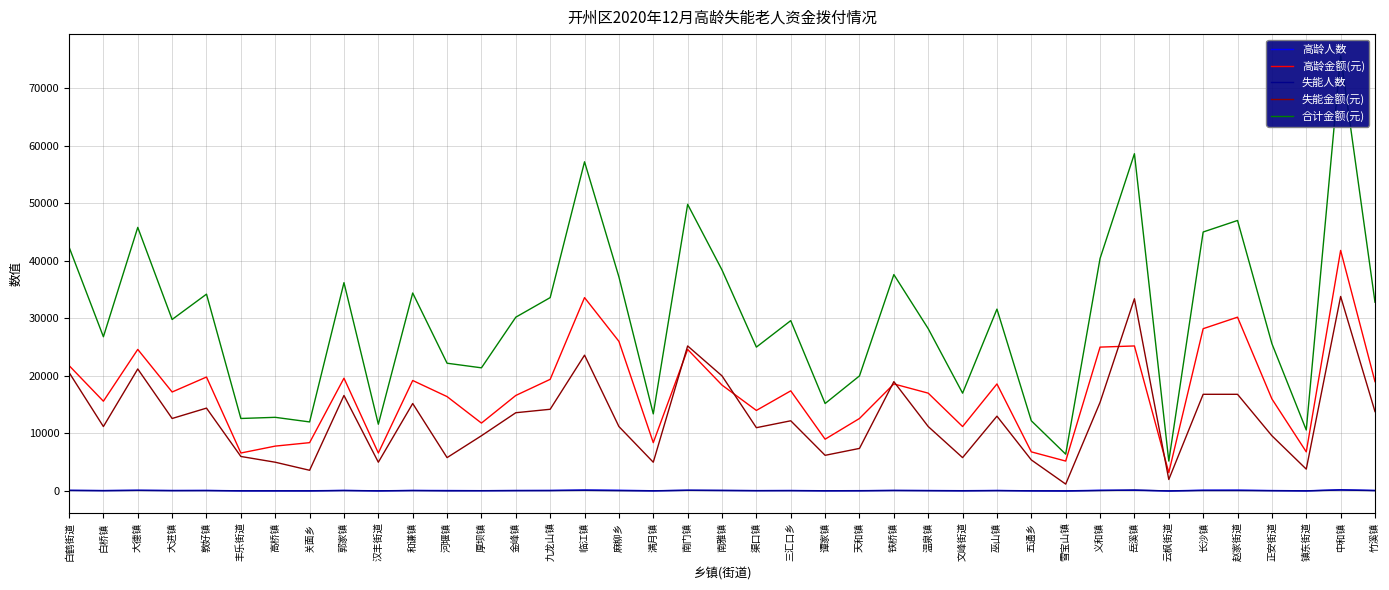

Is the value of 失能人数 at 大德镇 greater than the value of 高龄人数 at 铁桥镇?

Yes